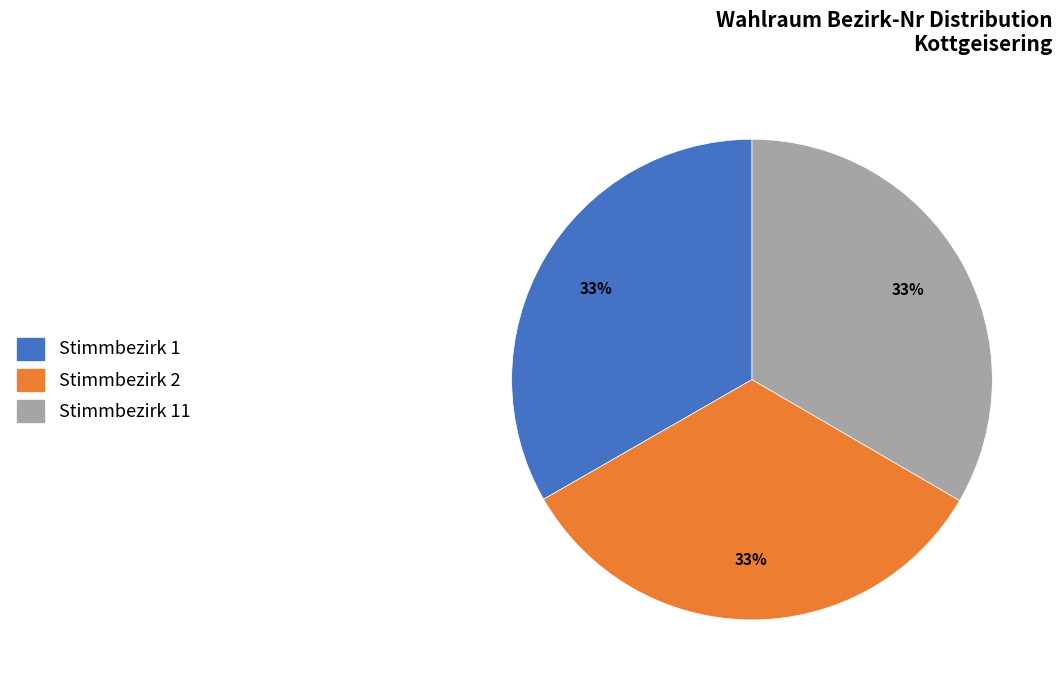

To the nearest percent, what percentage of the pie is Stimmbezirk 2?

33%